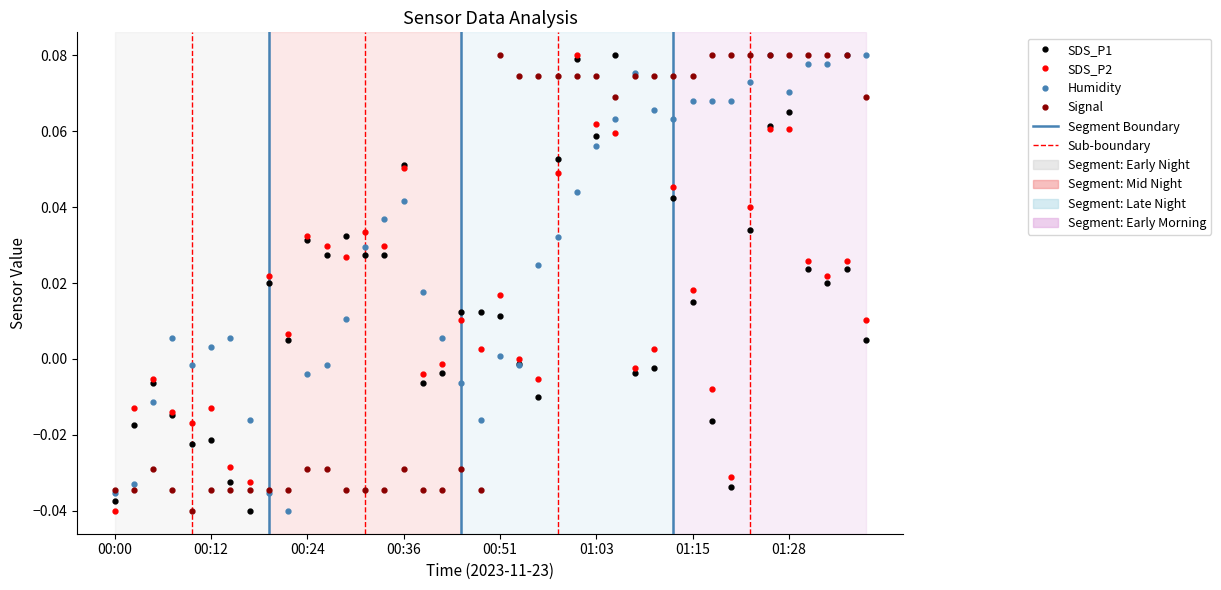

Which series has the largest total across all categories?

Humidity